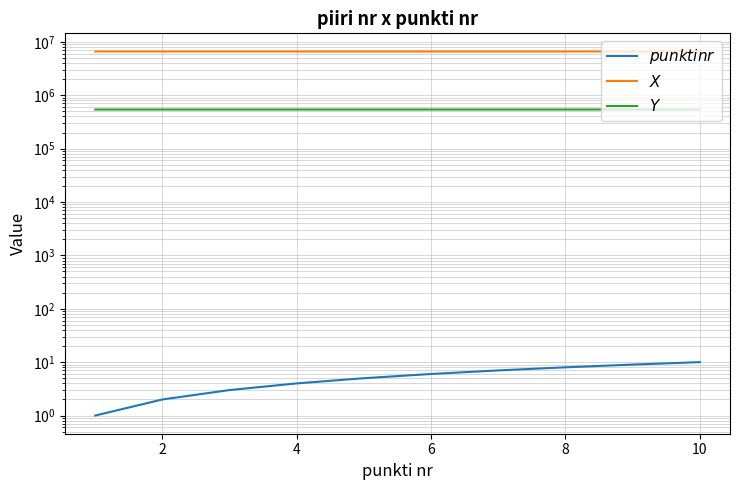

The $Y$ series shows 539978.9 at 6. True or false?

True